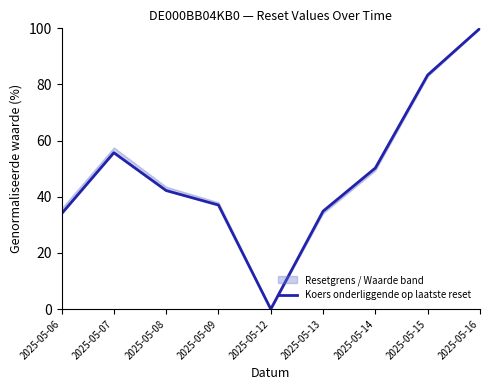

Where does the data first go above 42?

2025-05-07